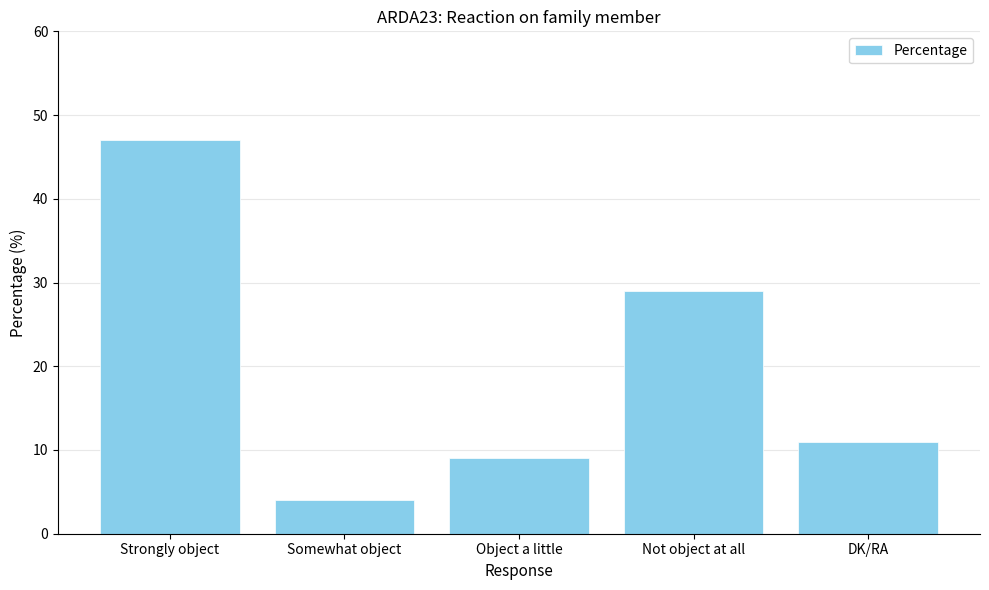

Reading left to right, transcribe all the data shown in this chart.

Strongly object=47	Somewhat object=4	Object a little=9	Not object at all=29	DK/RA=11